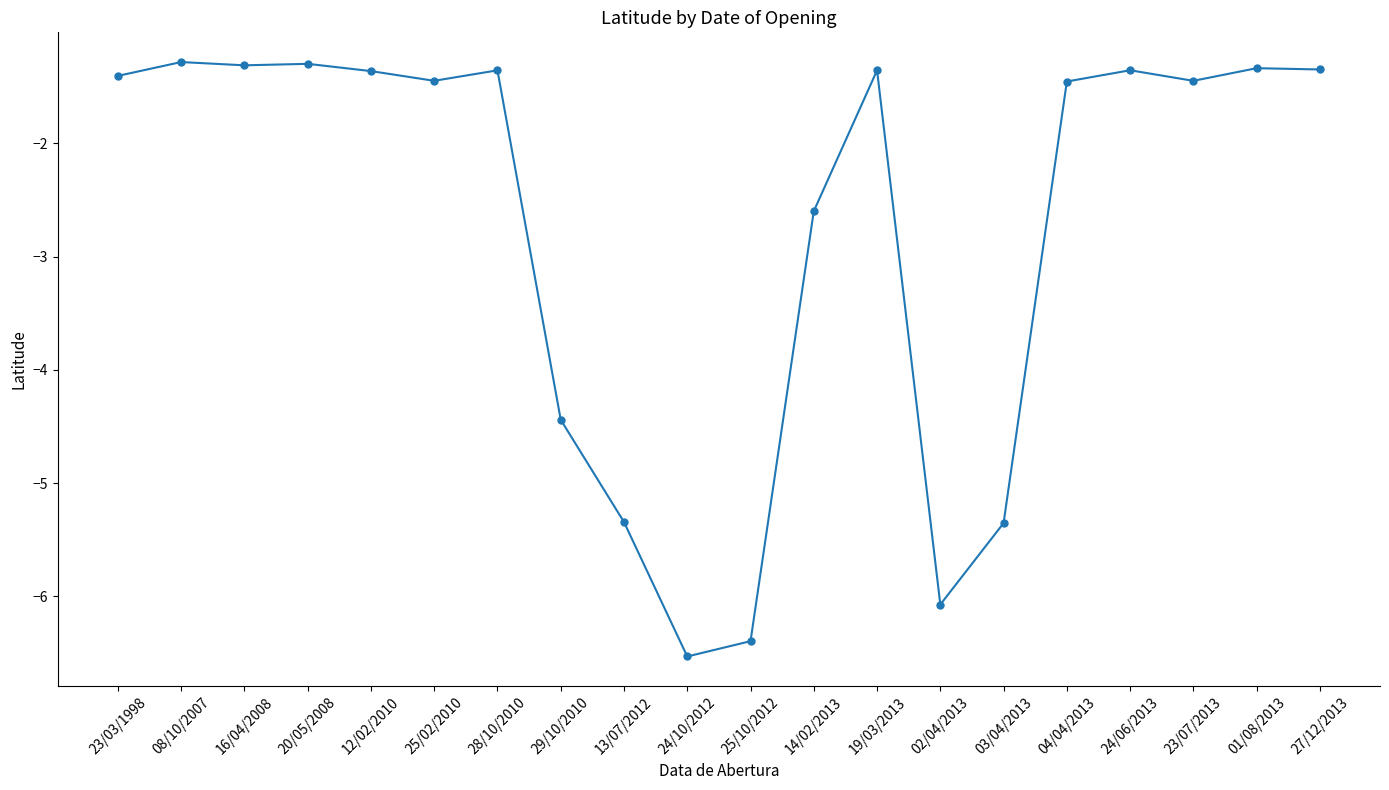

What is the sum of all values?

-54.5